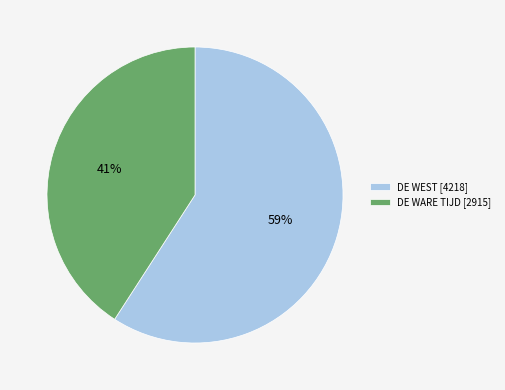

Combined, do DE WARE TIJD and DE WEST account for over 50%?

Yes